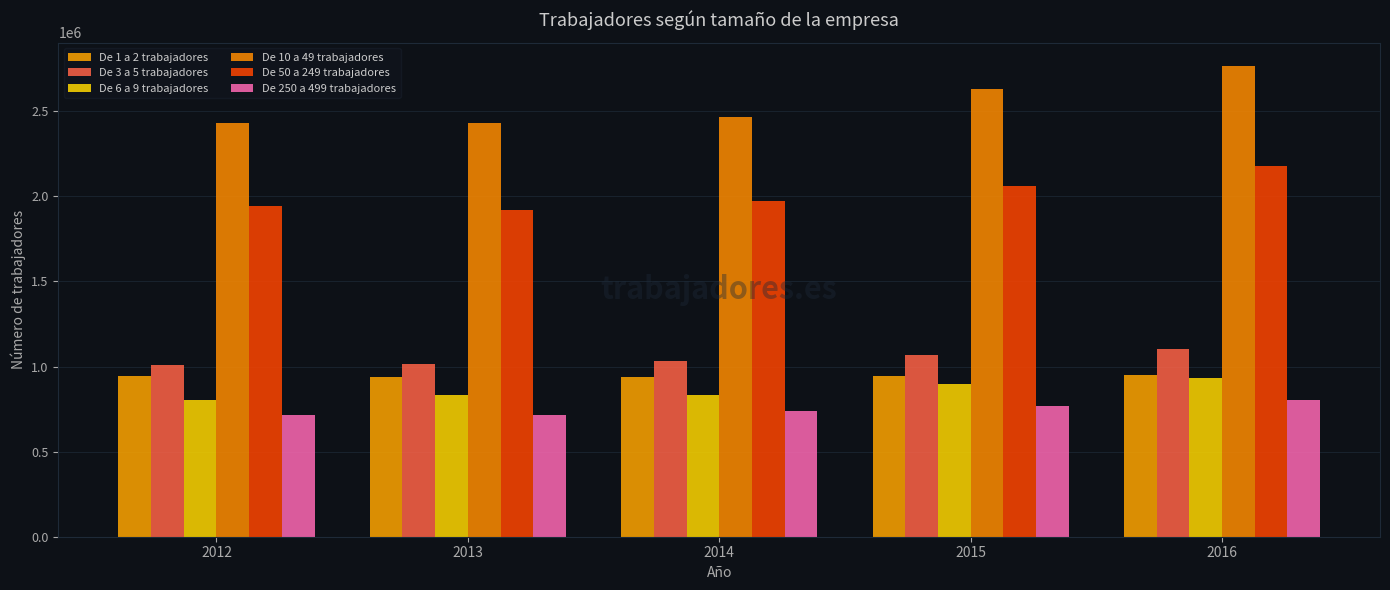

How many bars are there in each group?

6